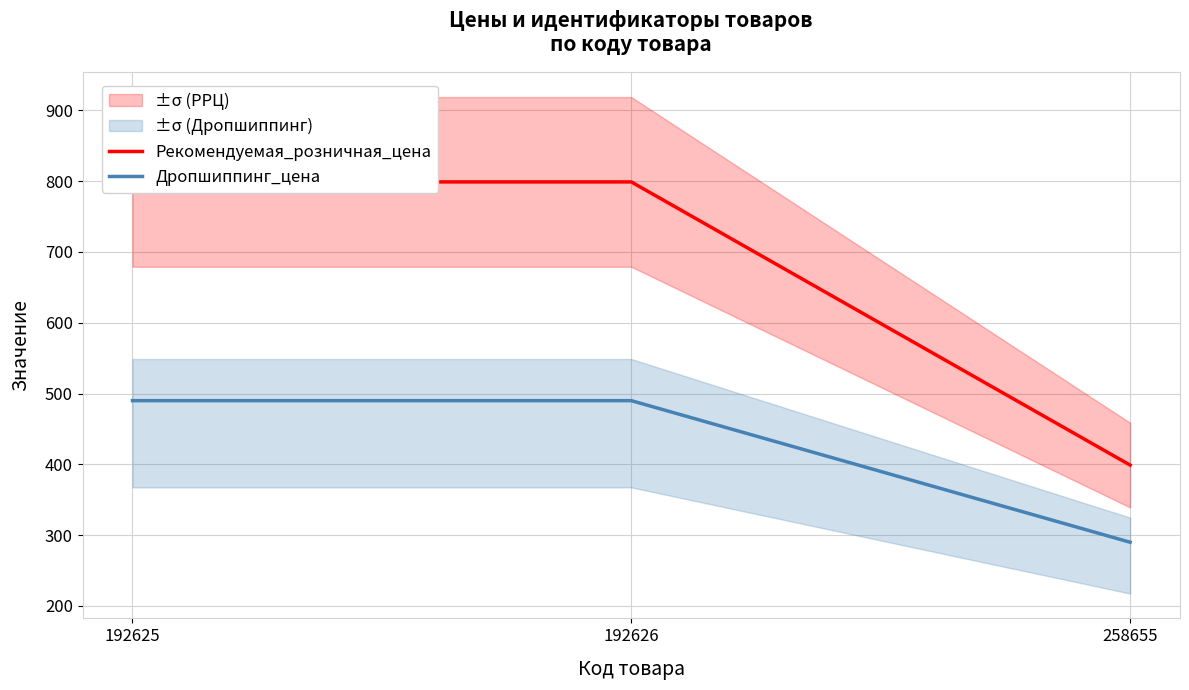

The Рекомендуемая_розничная_цена series shows 399 at 258655. True or false?

True